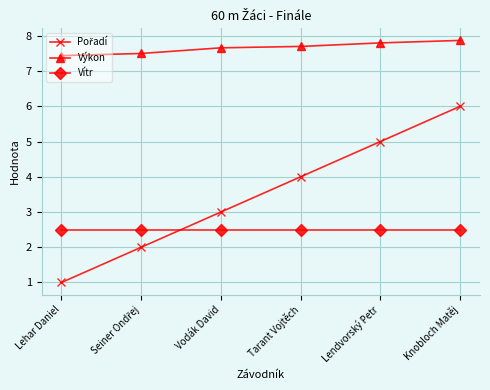

True or false: Vítr and Výkon intersect in this chart.

False